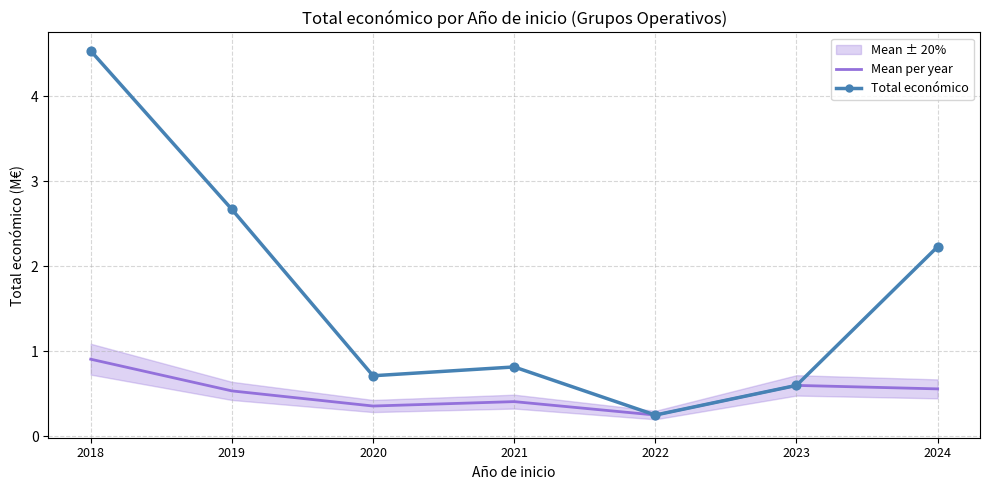

At which category is the sum across all series the highest?

2018